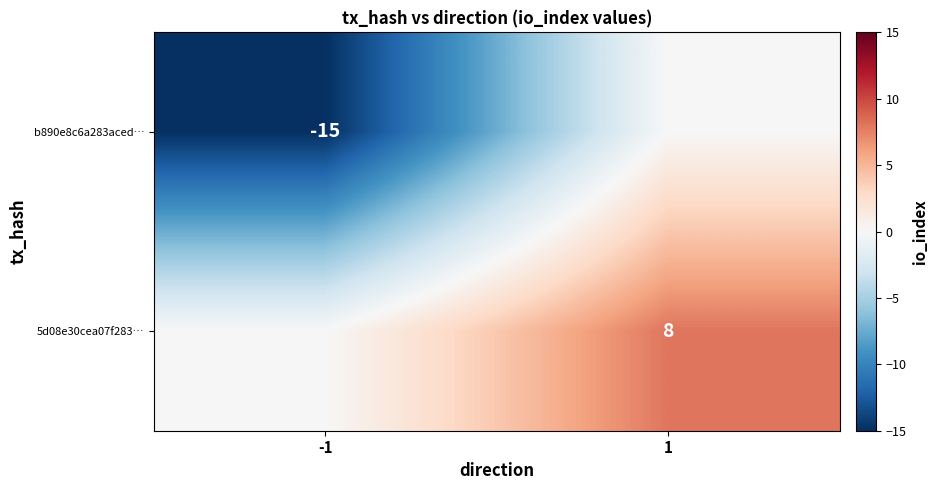

The value of 5d08e30cea07f283… at 1 is 8. True or false?

True